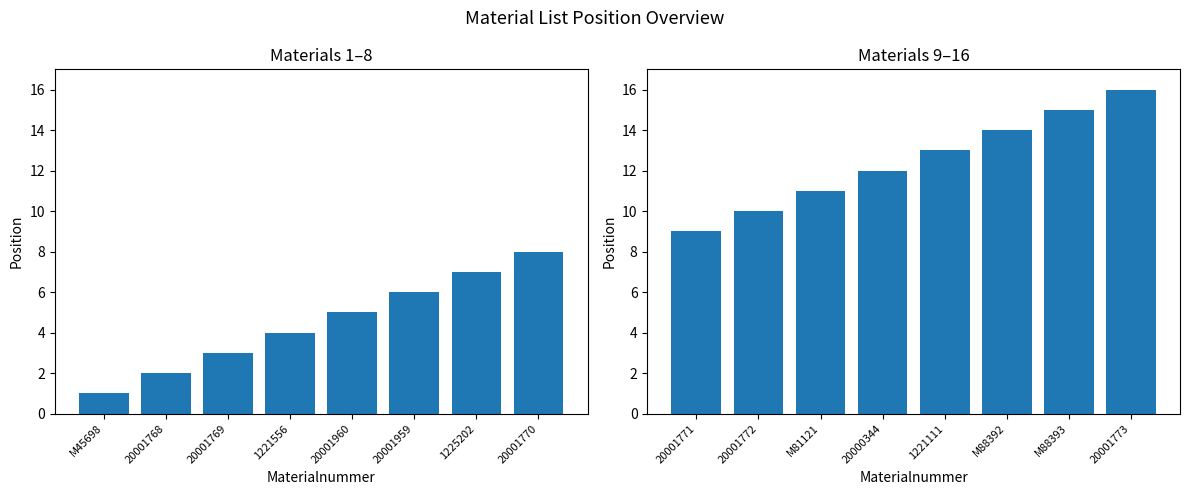

Which series has the largest total across all categories?

Position (9–16)